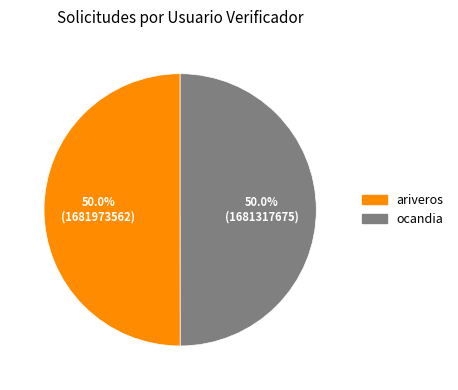

What is the total percentage of ocandia and ariveros?

100.0%